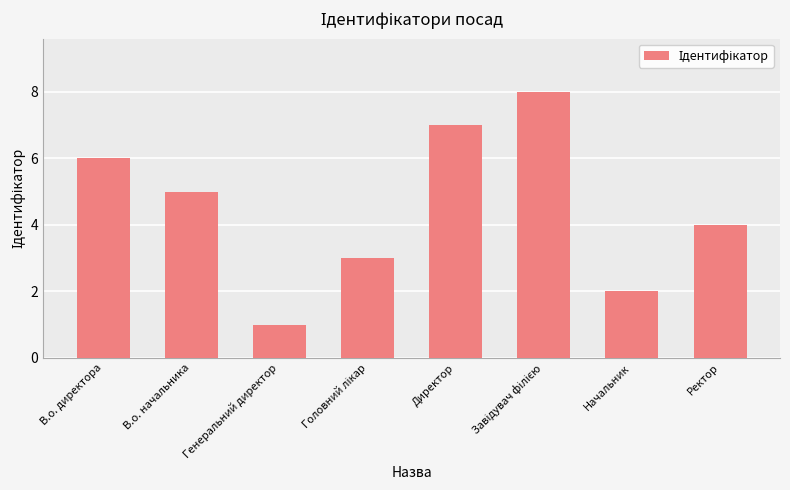

How many values are between 3 and 7?

5